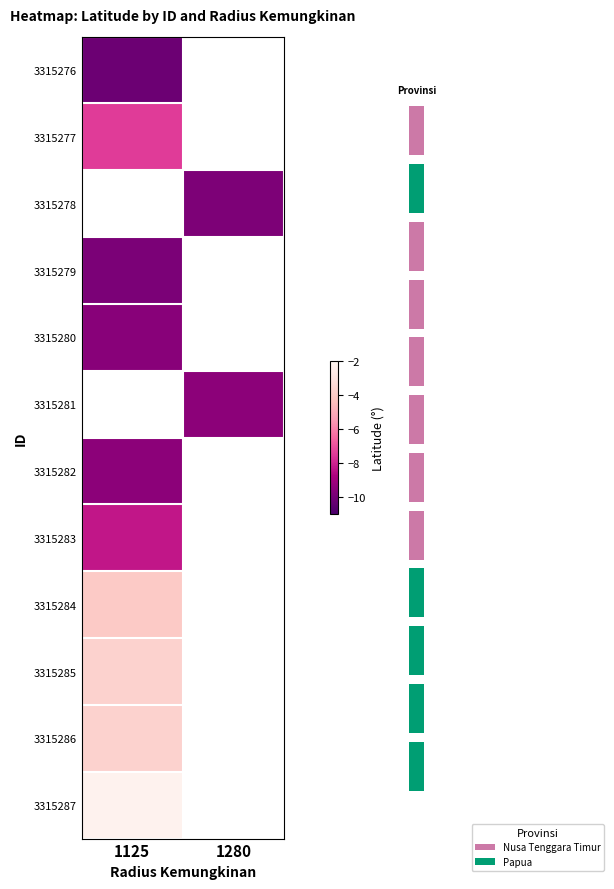

What is the minimum value for 3315276?

-10.2